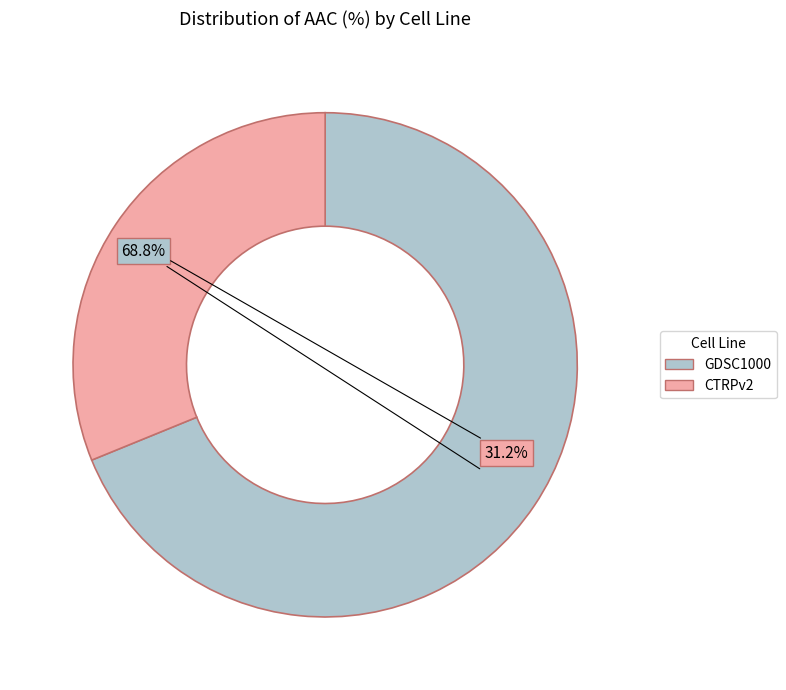

To the nearest percent, what is the difference between the largest and smallest slice percentages?

38%